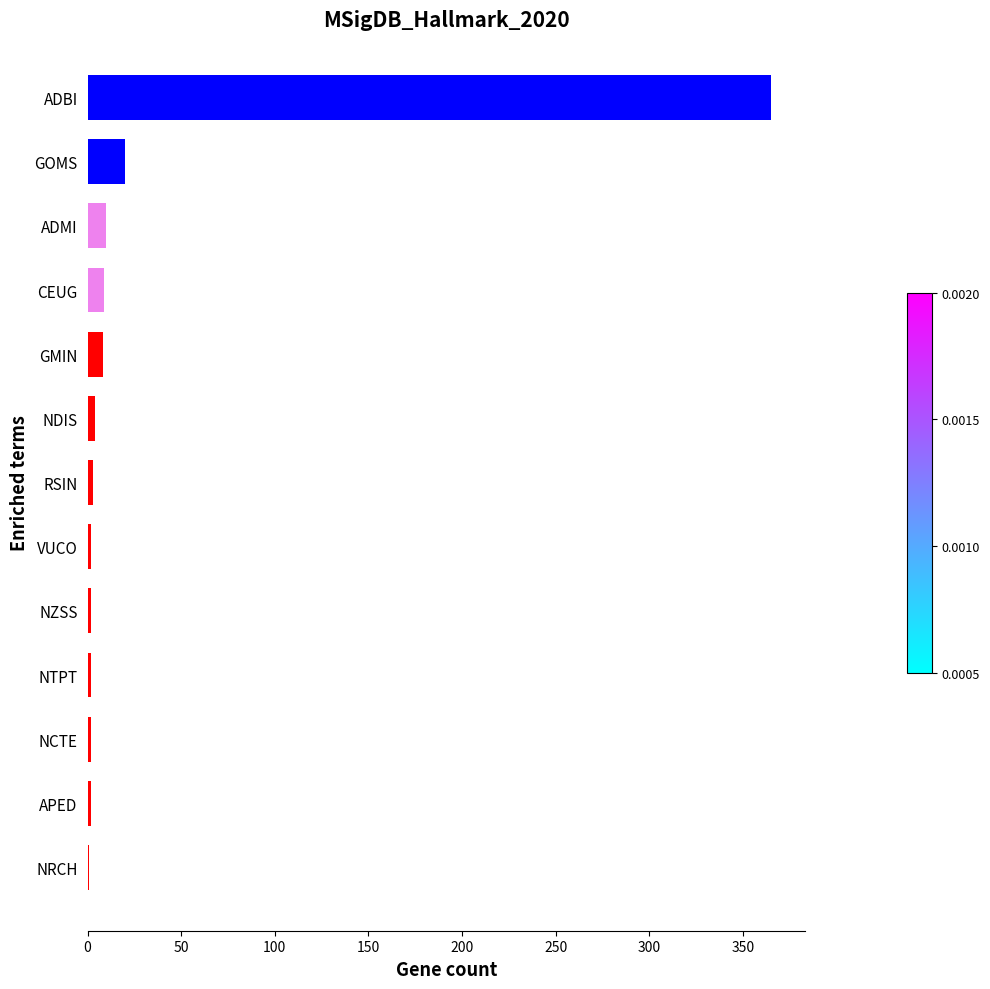

Is it true that the value at GMIN is 8?

True